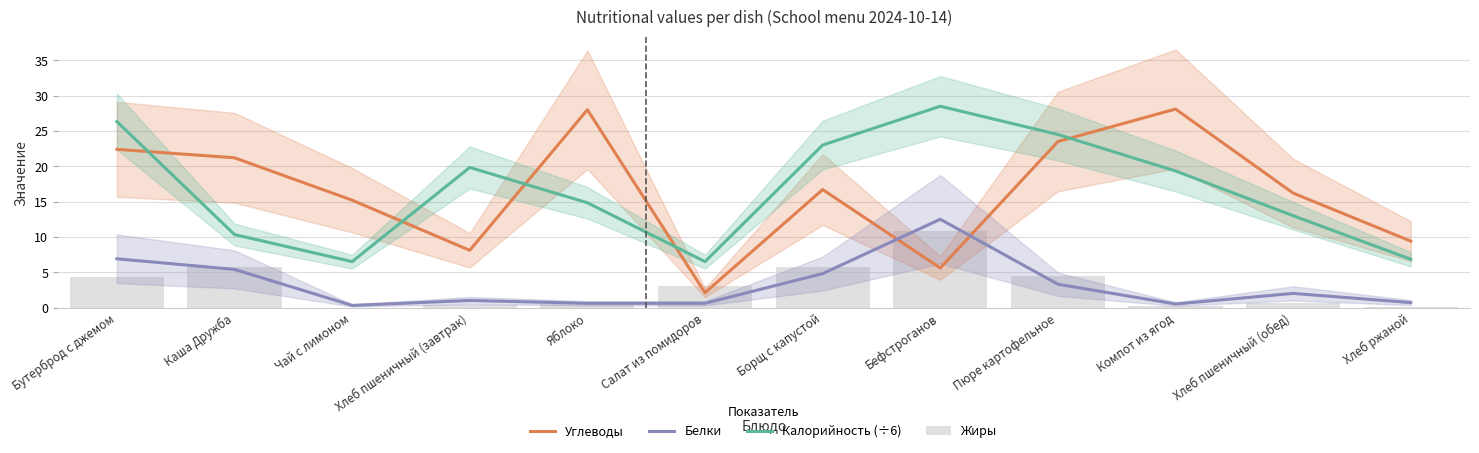

Rank the series at Пюре картофельное from highest to lowest value.

Калорийность (÷6), Углеводы, Жиры, Белки